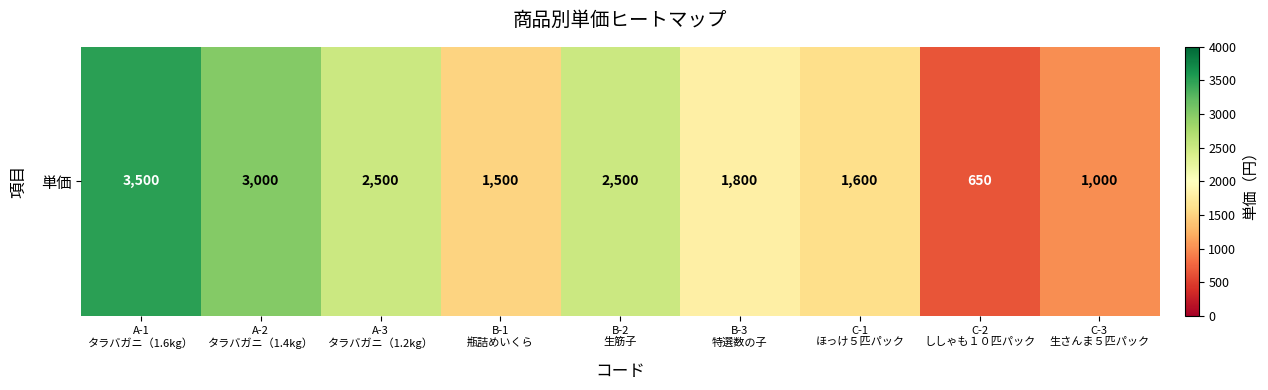

List the labels in order of value, smallest first.

C-2
ししゃも１０匹パック, C-3
生さんま５匹パック, B-1
瓶詰めいくら, C-1
ほっけ５匹パック, B-3
特選数の子, A-3
タラバガニ（1.2kg）, B-2
生筋子, A-2
タラバガニ（1.4kg）, A-1
タラバガニ（1.6kg）